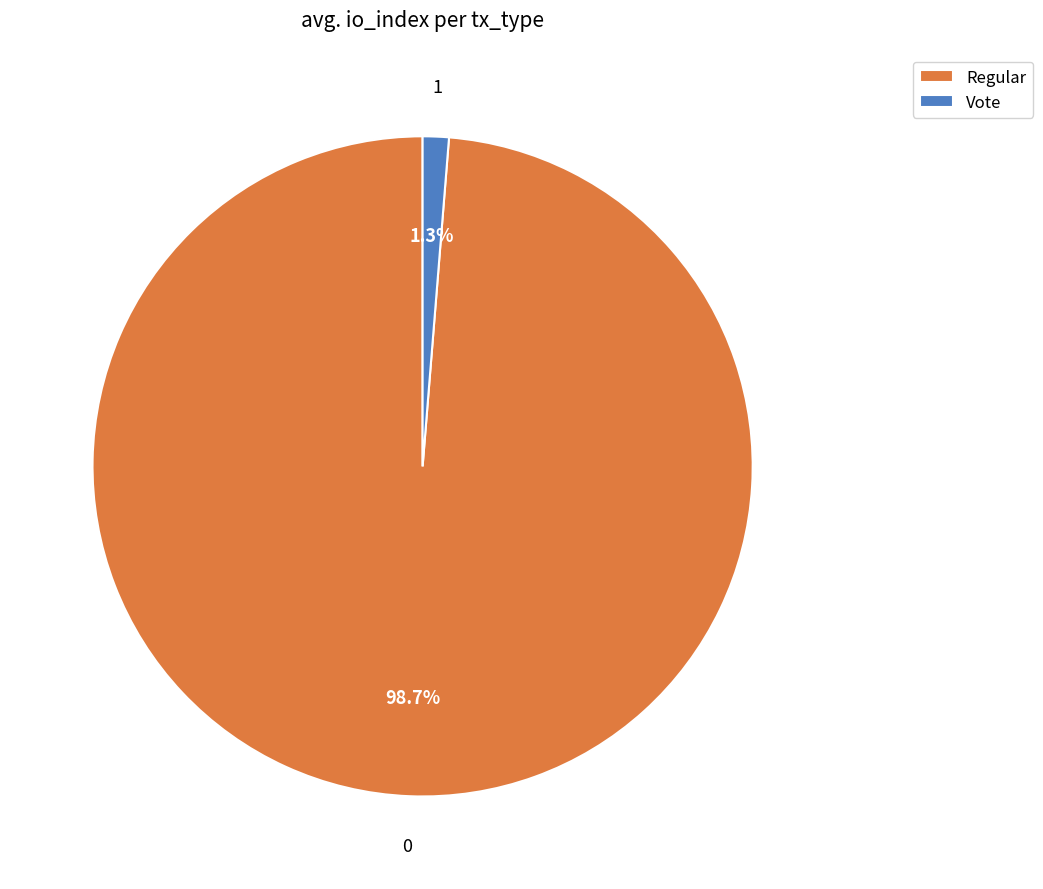

How many segments does this pie chart have?

2